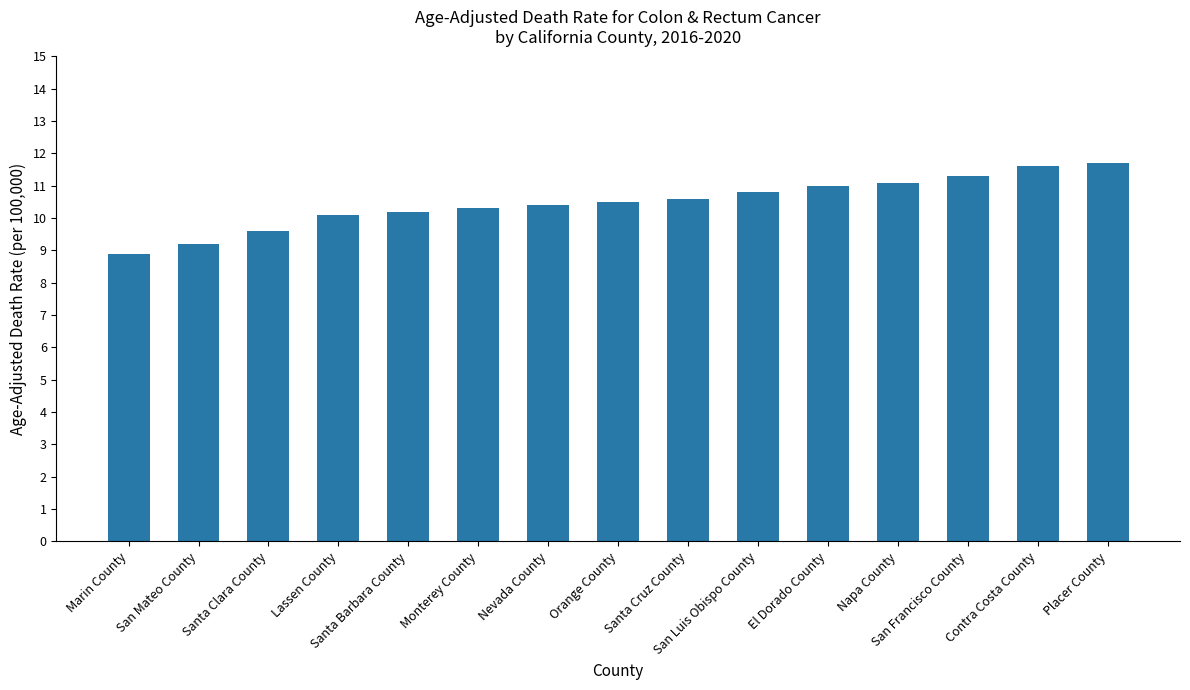

What is the greatest value displayed?

11.7